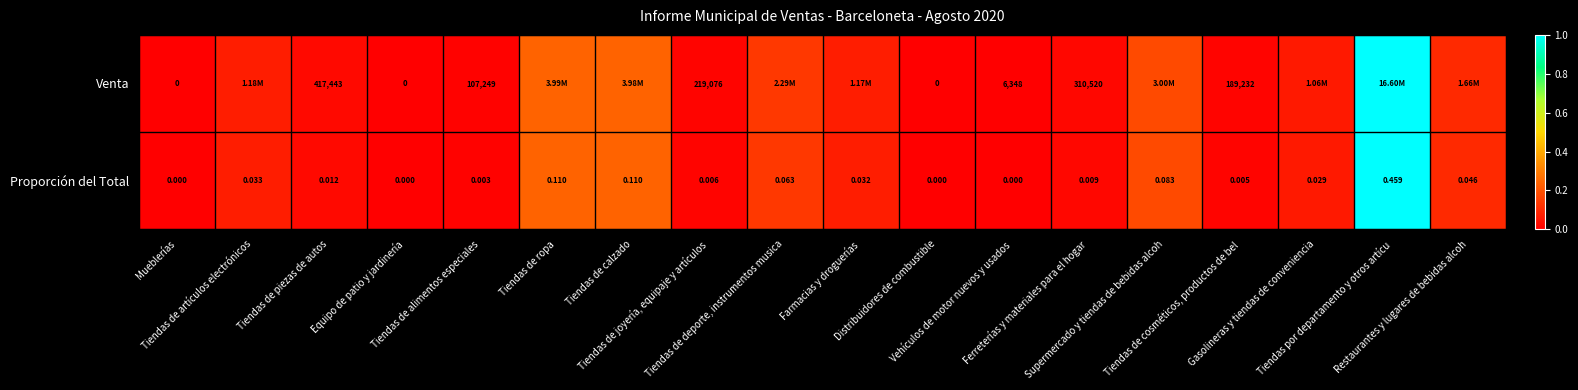

The Venta series shows 0.0 at Tiendas de alimentos especiales. True or false?

True